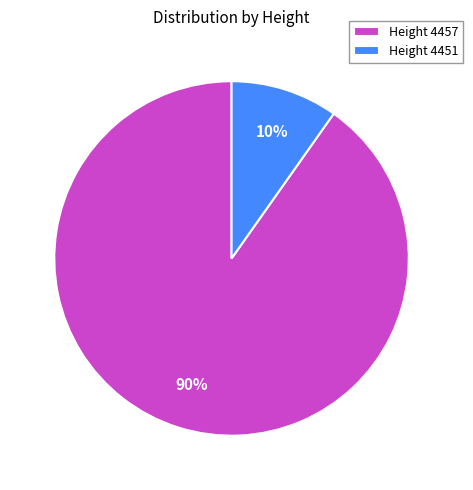

Which category has the smallest portion of the pie?

Height 4451